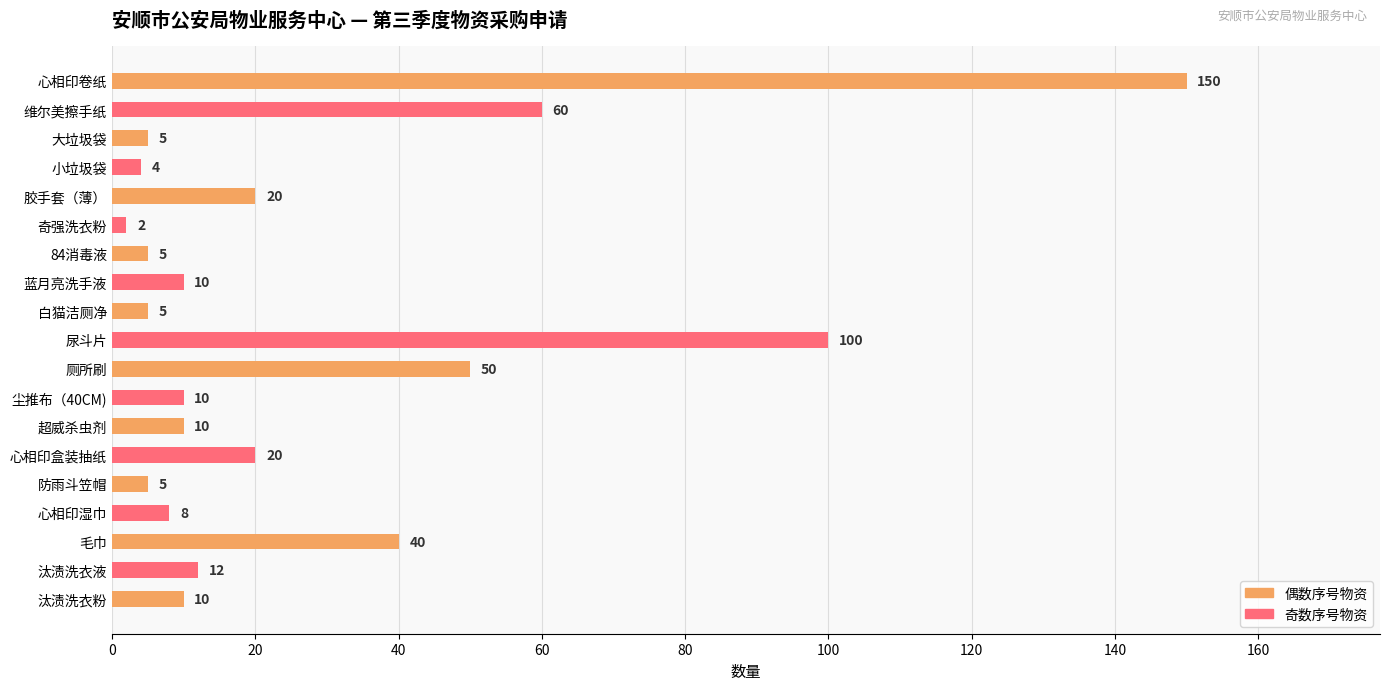

Where is the data nearest to the value 76?

维尔美擦手纸